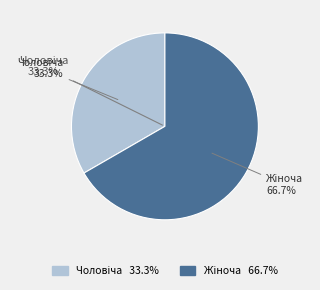

True or false: Жіноча accounts for 78% of the total.

False